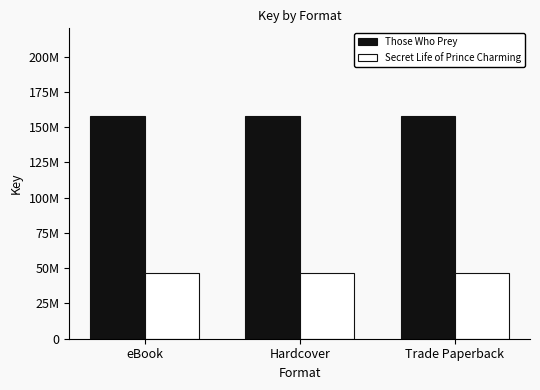

What are all the series names shown in the legend?

Those Who Prey, Secret Life of Prince Charming